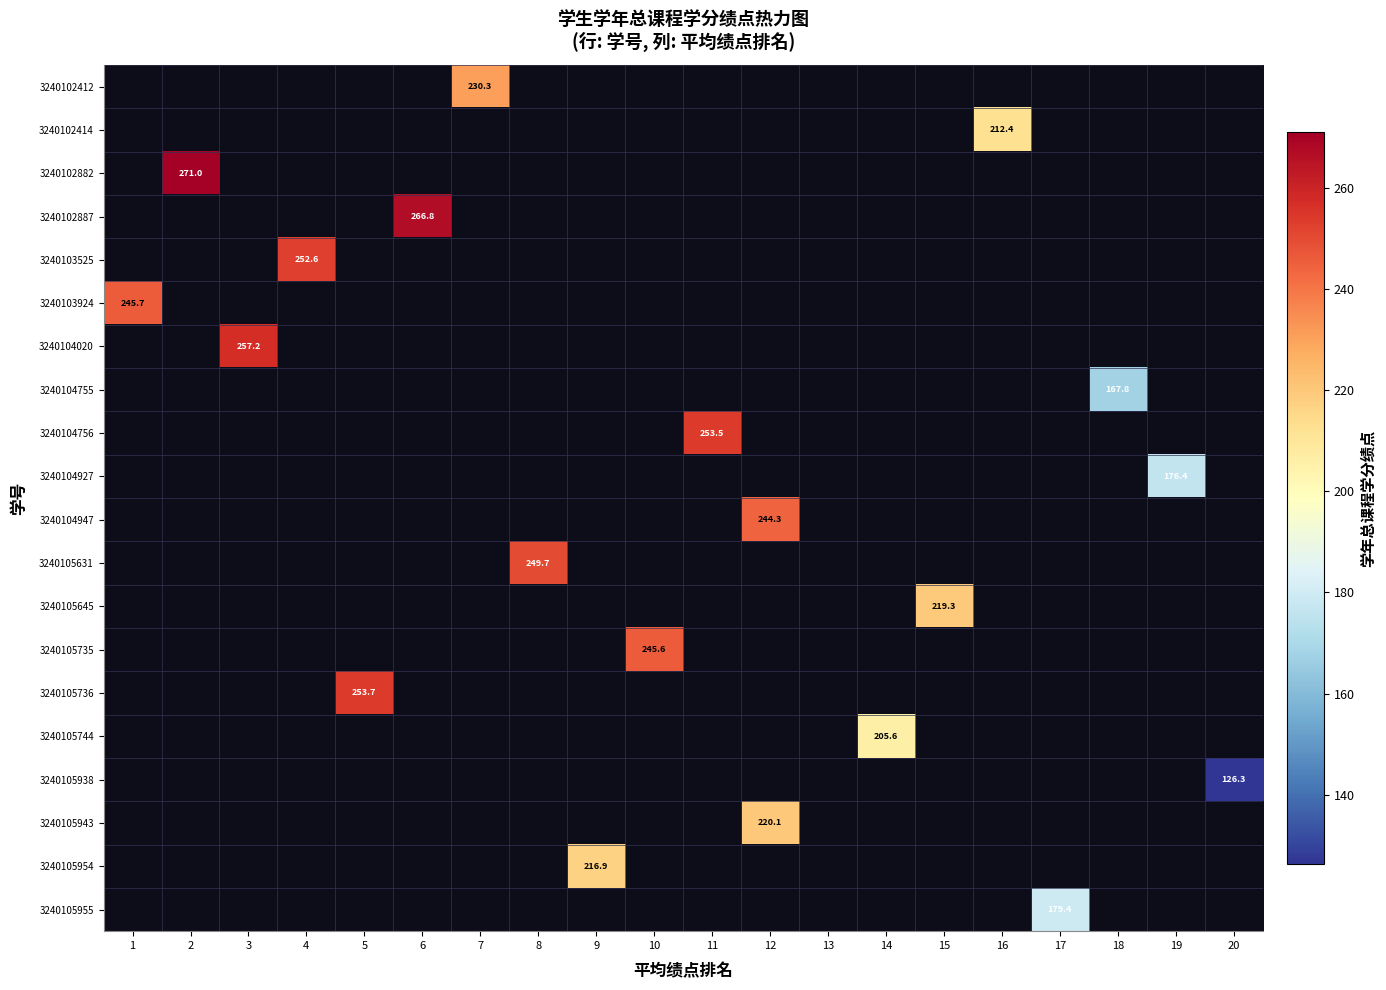

Is the value of 3240105938 at 10 greater than the value of 3240105736 at 16?

No